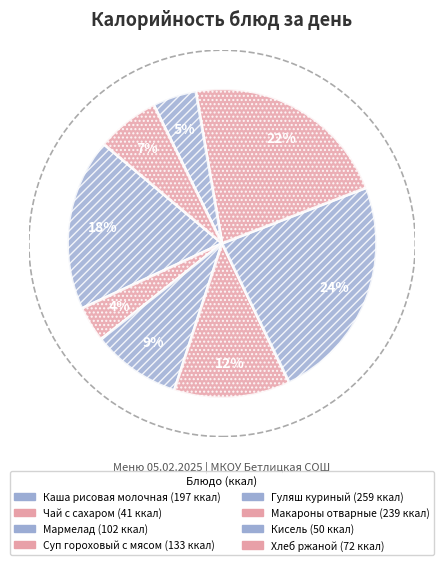

To the nearest percent, what portion does Гуляш куриный represent?

24%